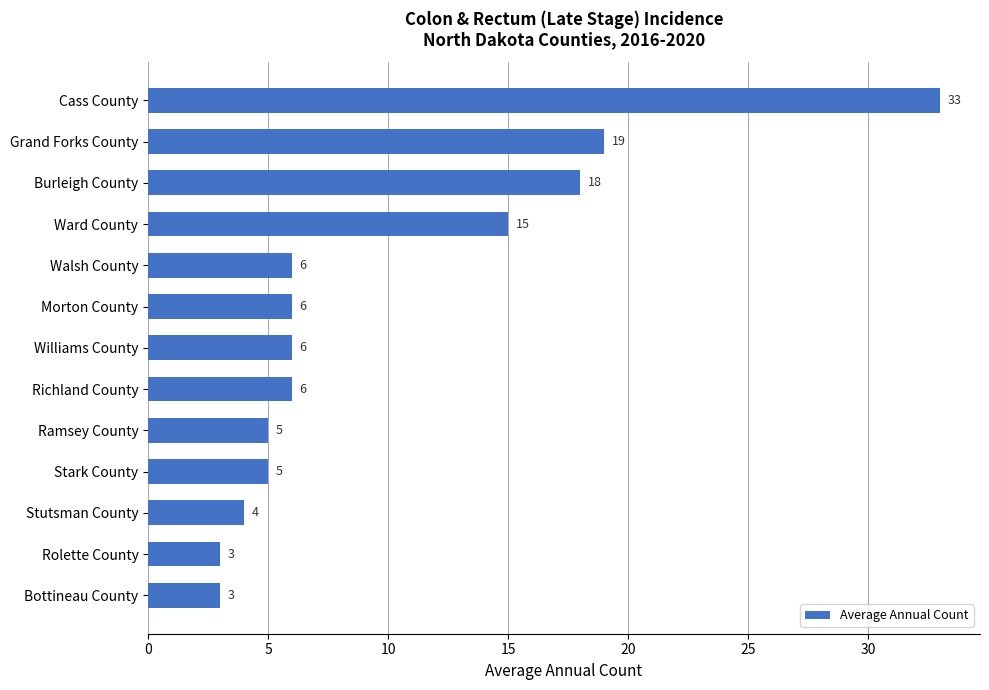

How many data points does each series have?

13